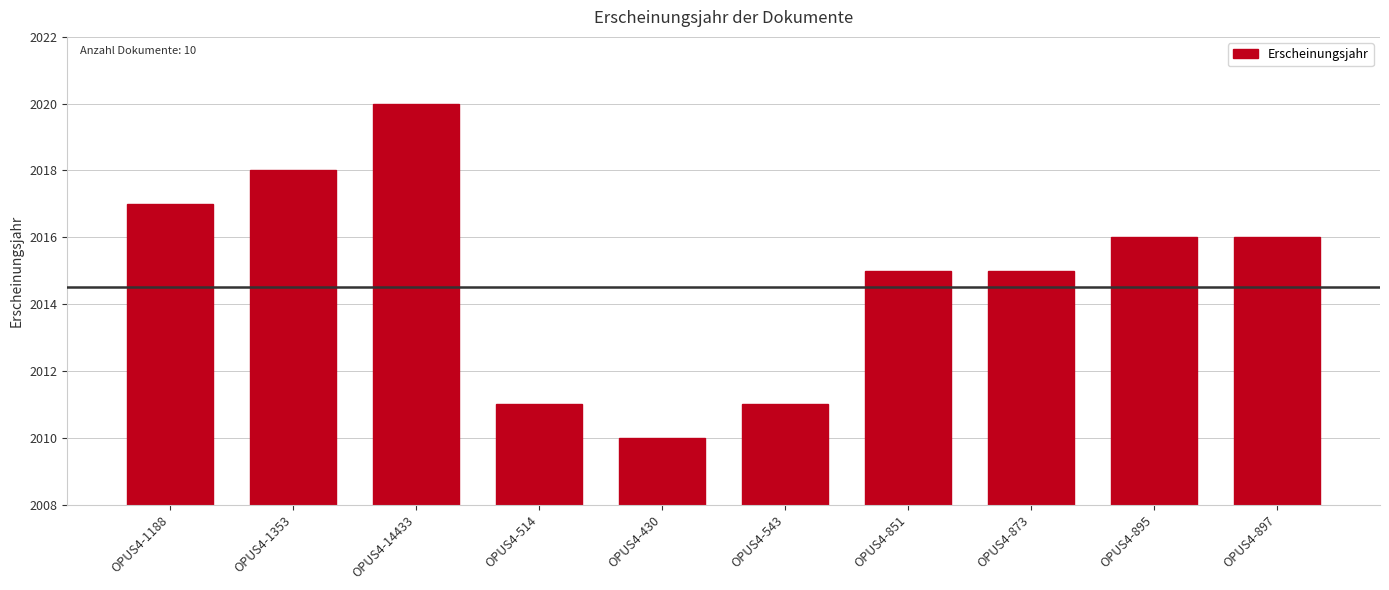

Which has a higher value, OPUS4-897 or OPUS4-851?

OPUS4-897